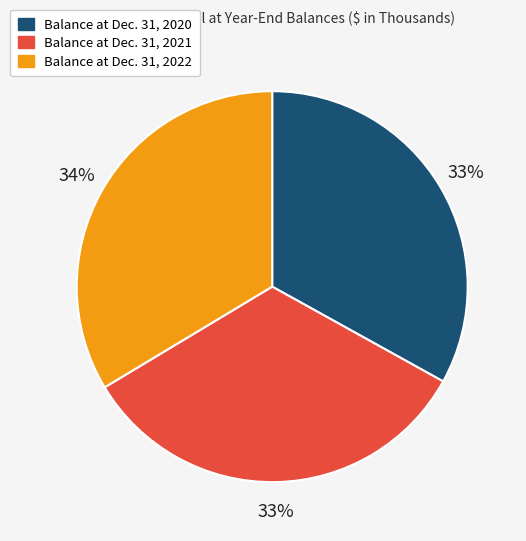

Is it true that Balance at Dec. 31, 2021 is 33% of the pie?

True